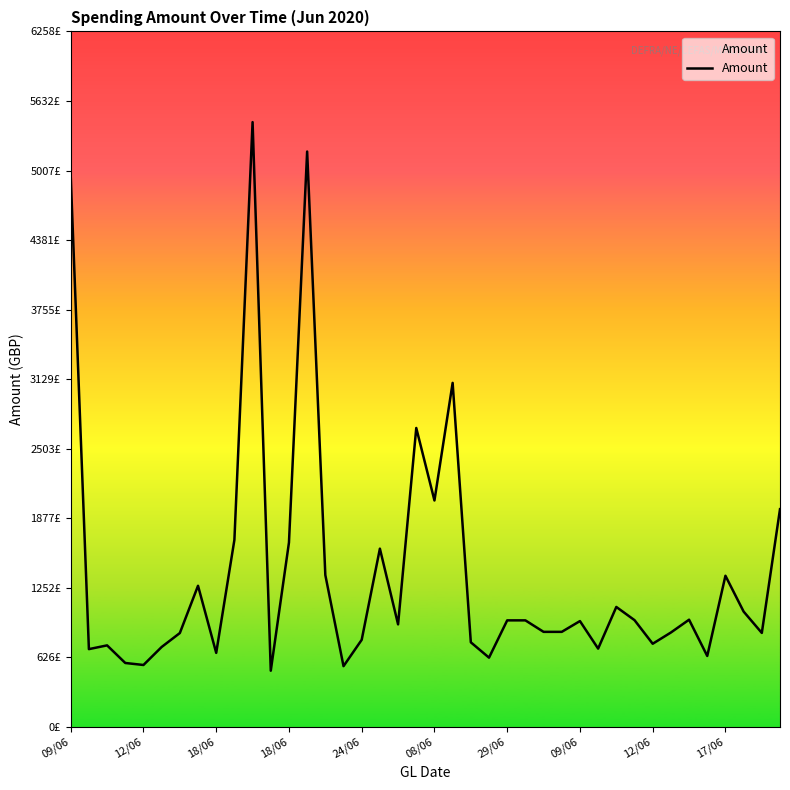

Is this an area chart (filled region under the line)?

Yes